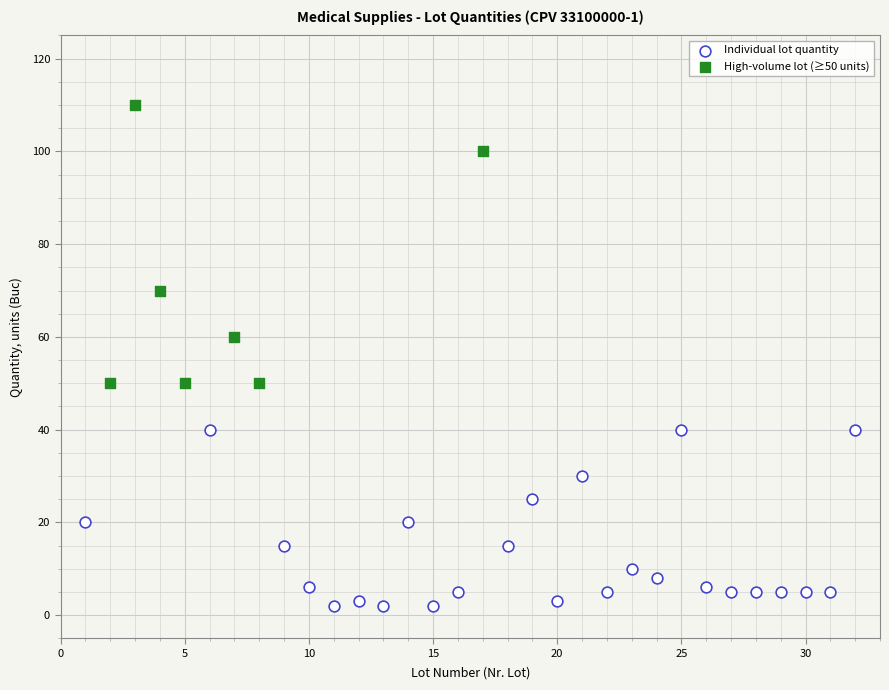

Which series contains the highest Y value?

High-volume lot (≥50 units)